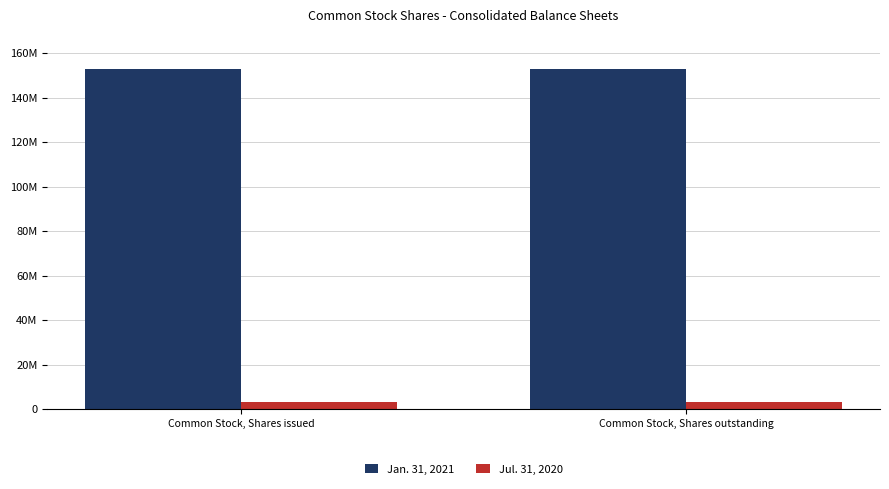

Reading right to left, extract all data points from this chart.

Jan. 31, 2021: Common Stock, Shares outstanding=153105464	Common Stock, Shares issued=153105464
Jul. 31, 2020: Common Stock, Shares outstanding=3105250	Common Stock, Shares issued=3105250